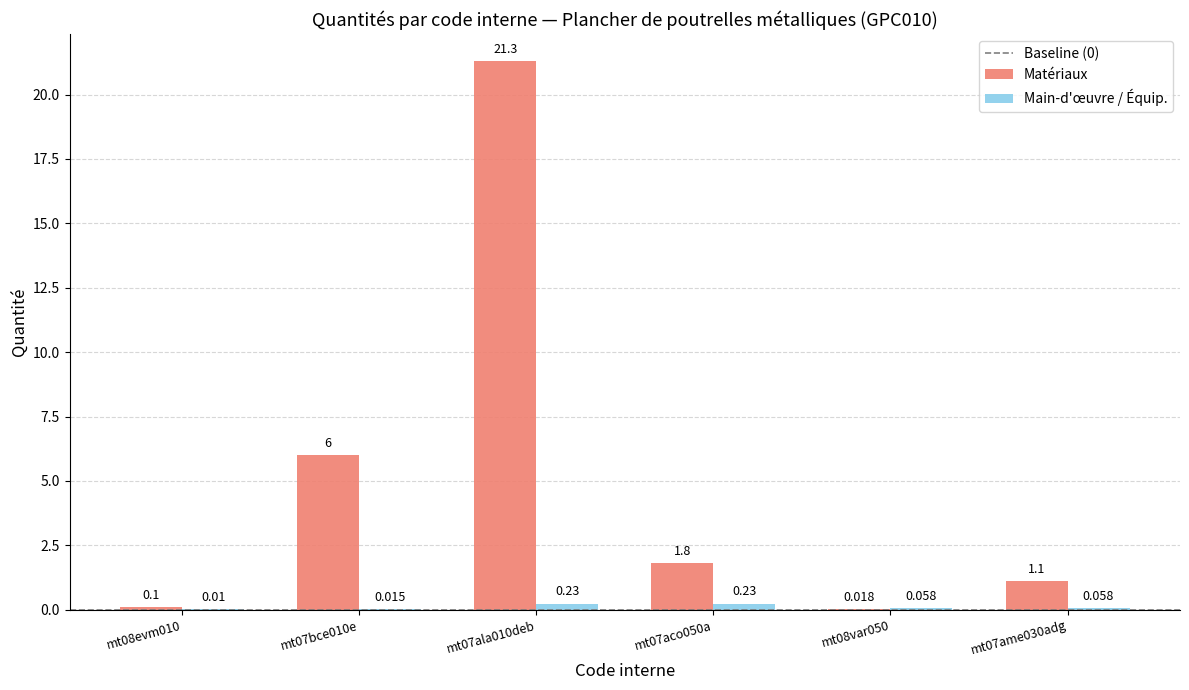

Between mt08evm010 and mt08var050, which series saw the biggest shift?

Matériaux